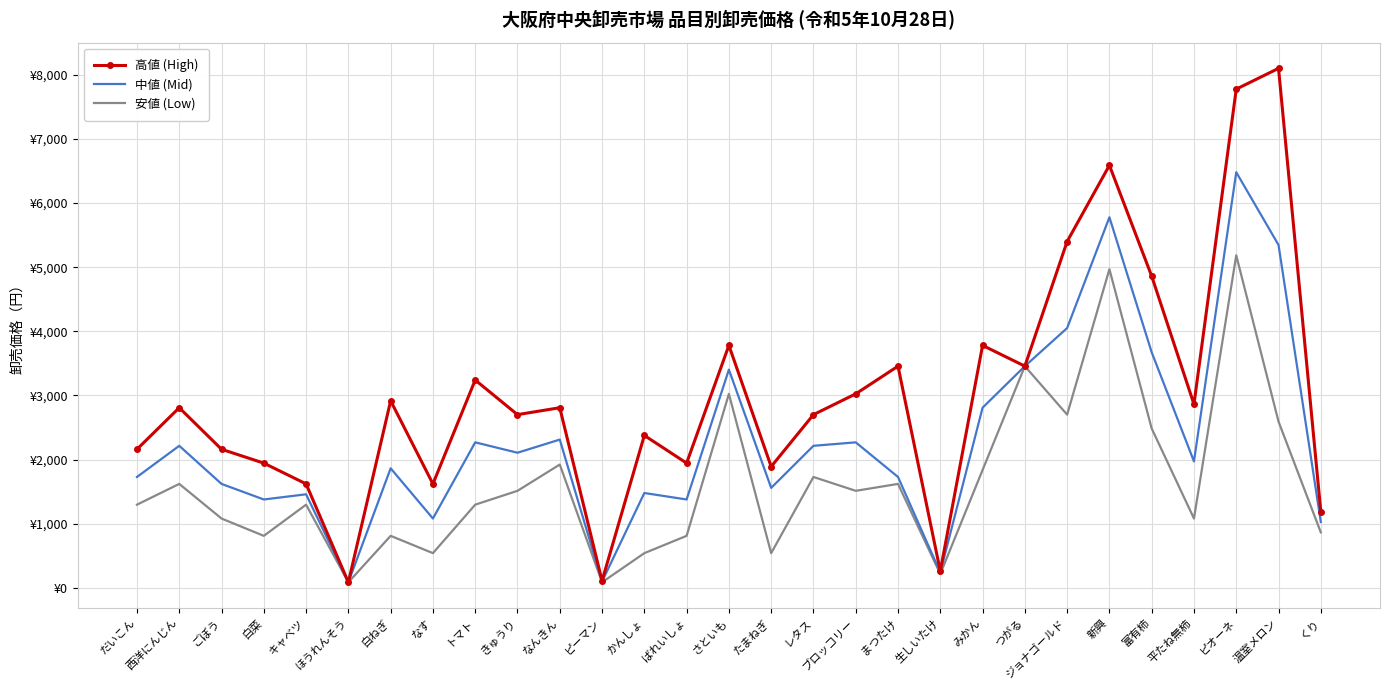

What are all the series names shown in the legend?

高値 (High), 中値 (Mid), 安値 (Low)